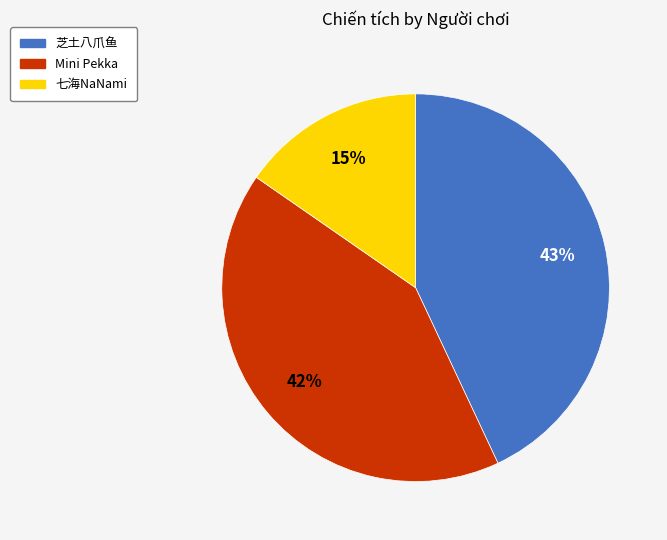

The Mini Pekka slice represents 42% of the pie. True or false?

True